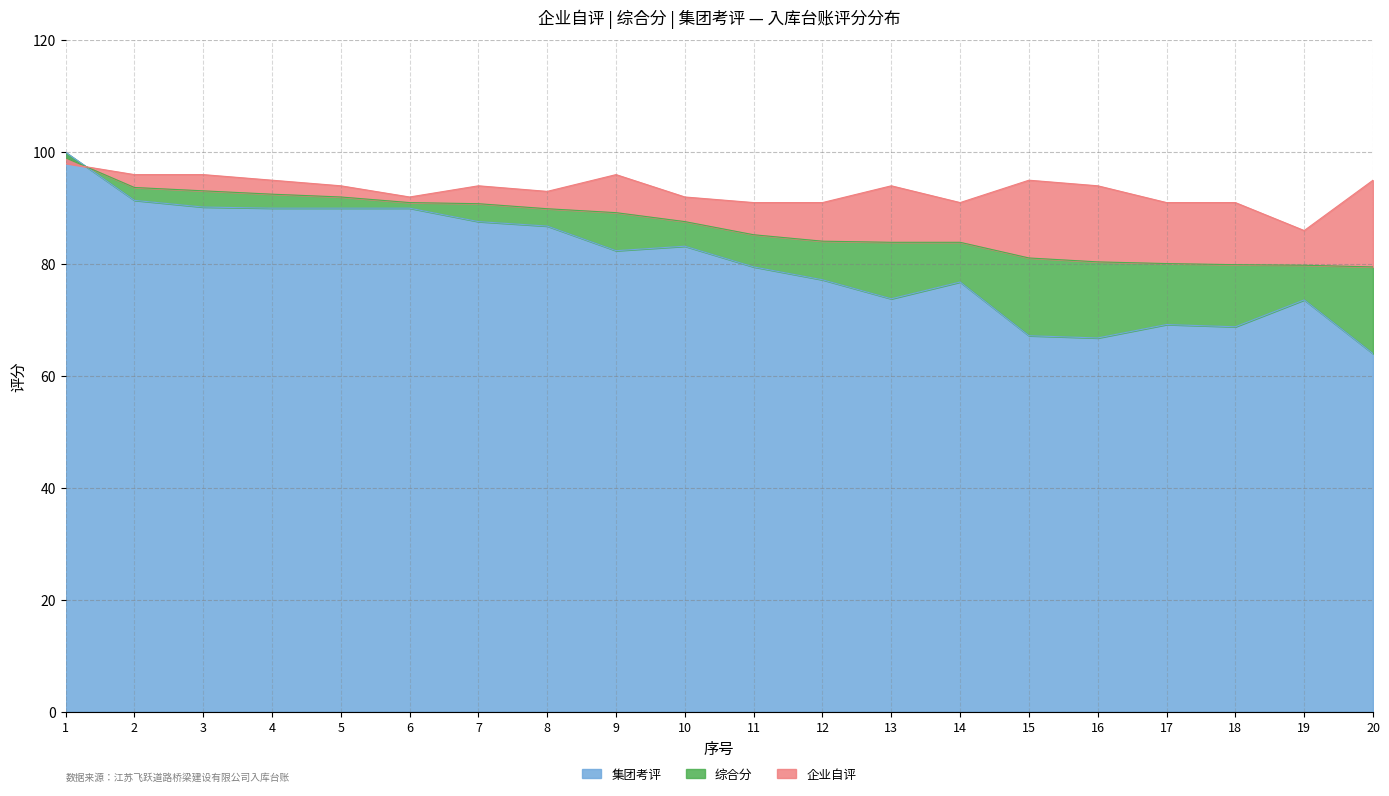

At which label does 集团考评 reach its peak?

1